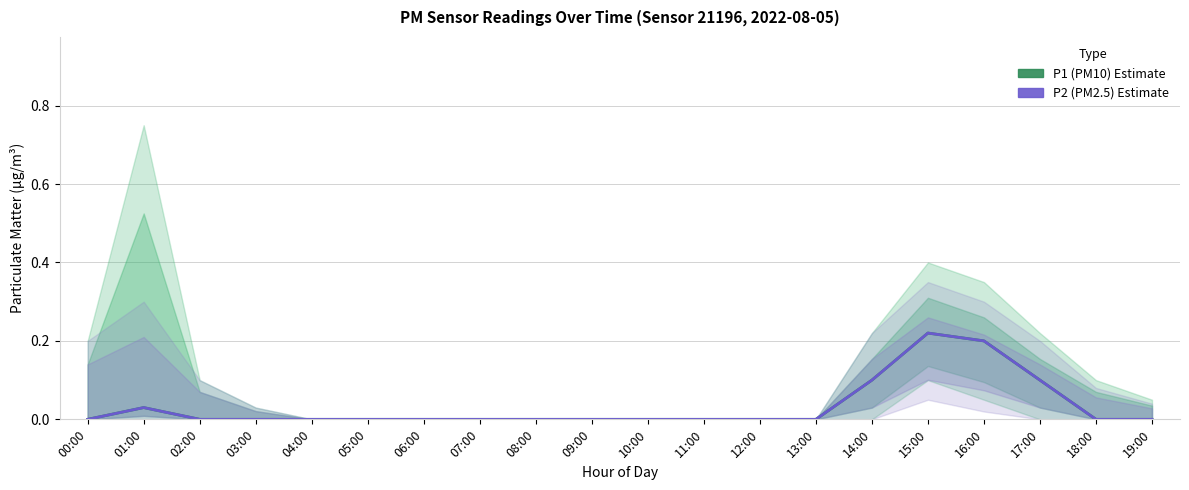

The value of P2 (PM2.5) at 06:00 is 0.0. True or false?

True